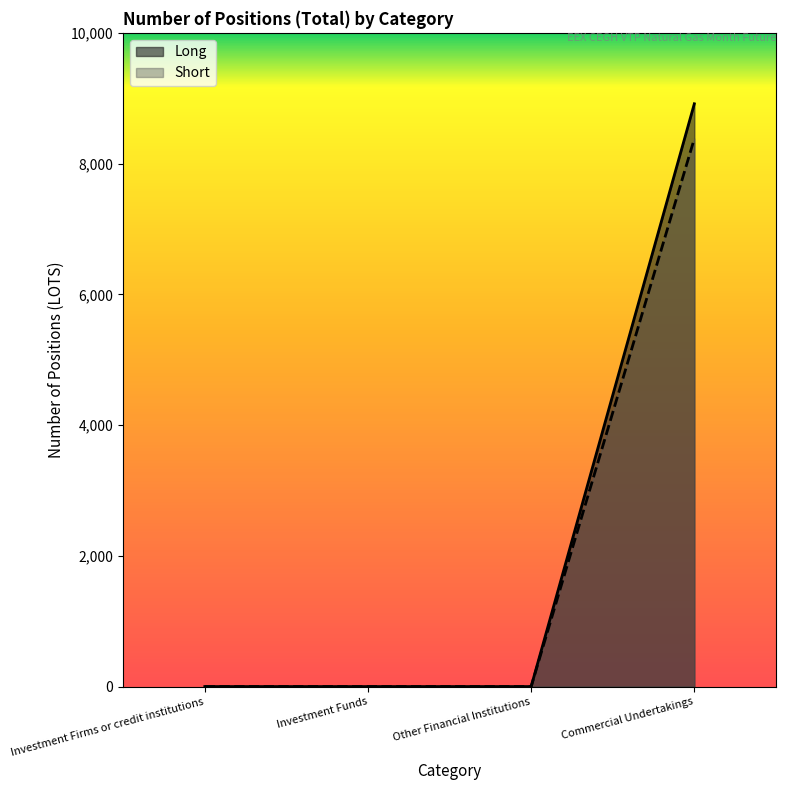

Does the chart have visible grid lines?

No